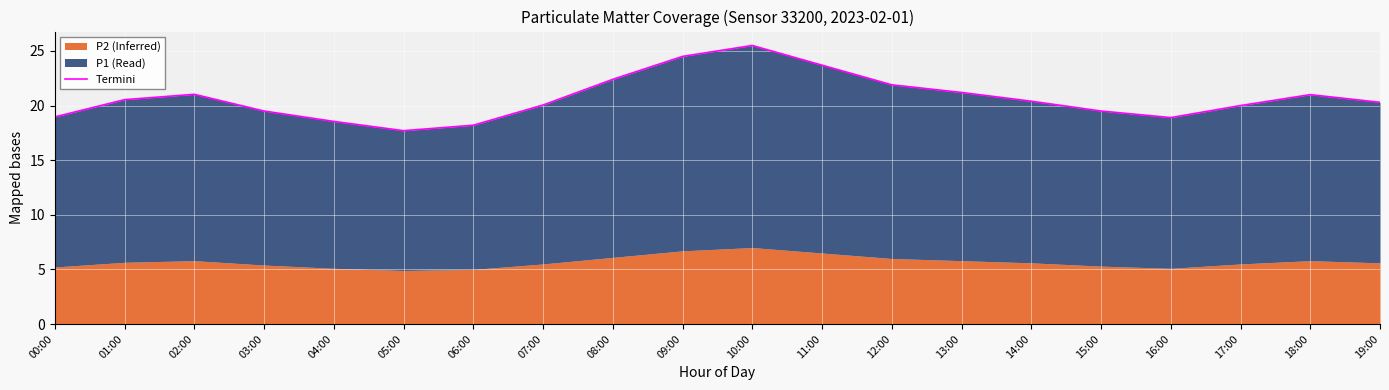

What is the maximum value shown in the chart?

25.5